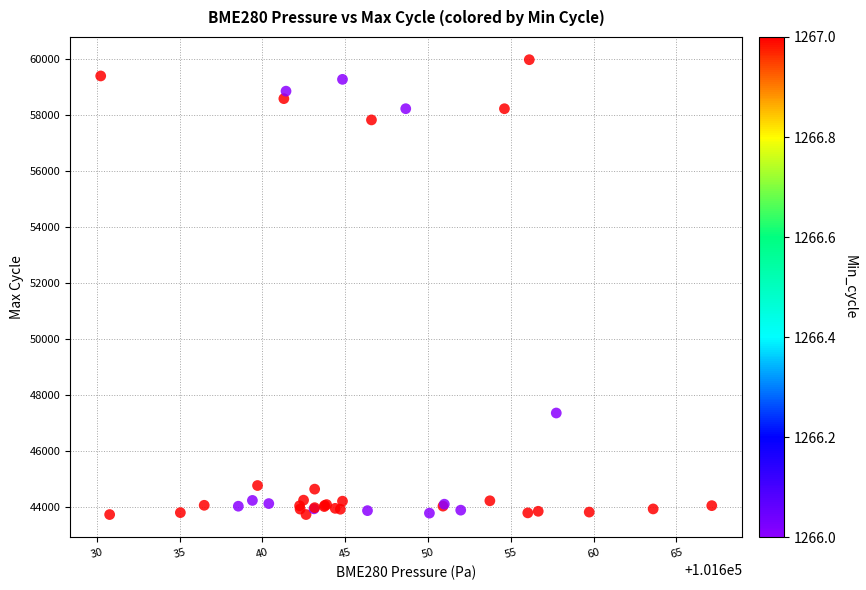

What Y value in the scatter plot is closest to 51858?

47362